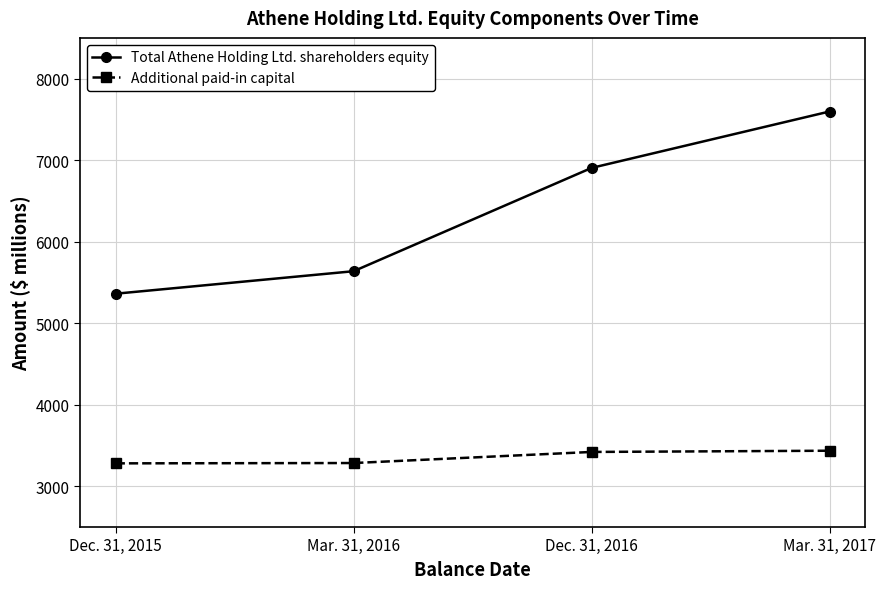

Rank the series by their maximum value, from highest to lowest.

Total Athene Holding Ltd. shareholders equity, Additional paid-in capital